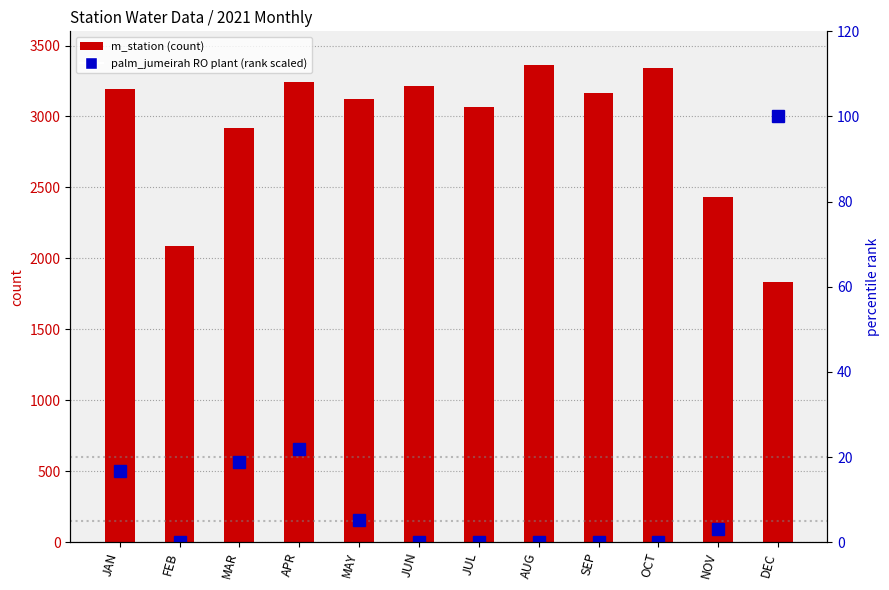

Count the number of categories in the chart.

12